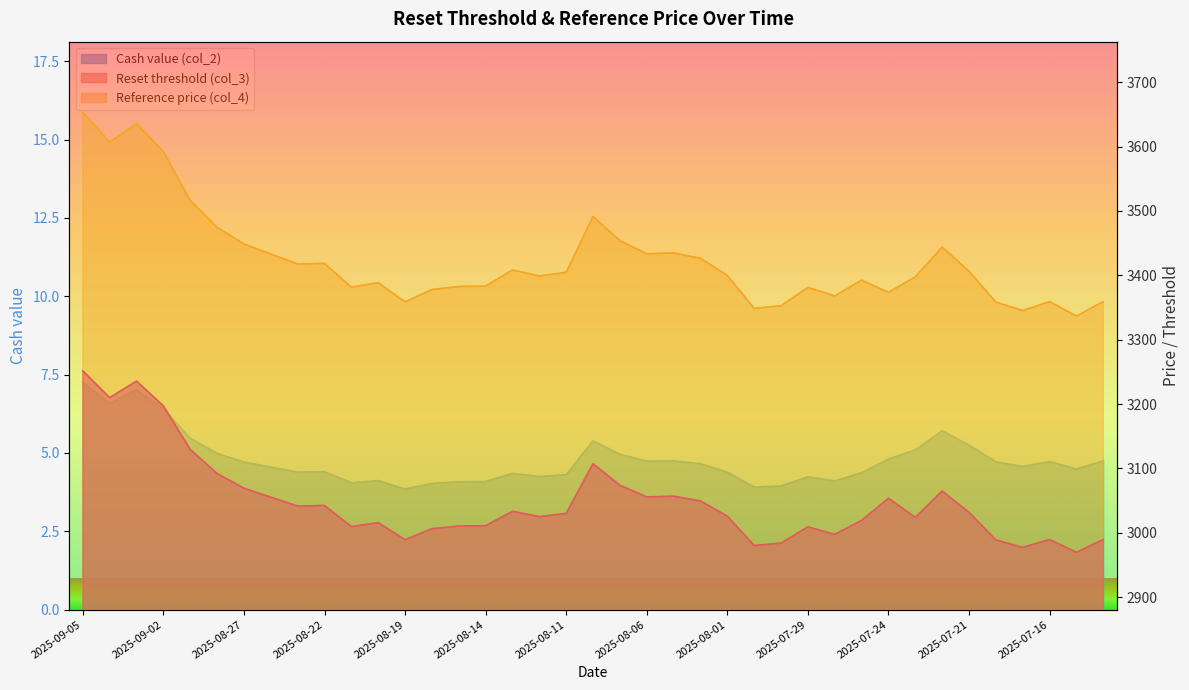

True or false: Reference price (col_4) and Reset threshold (col_3) cross at least once.

False